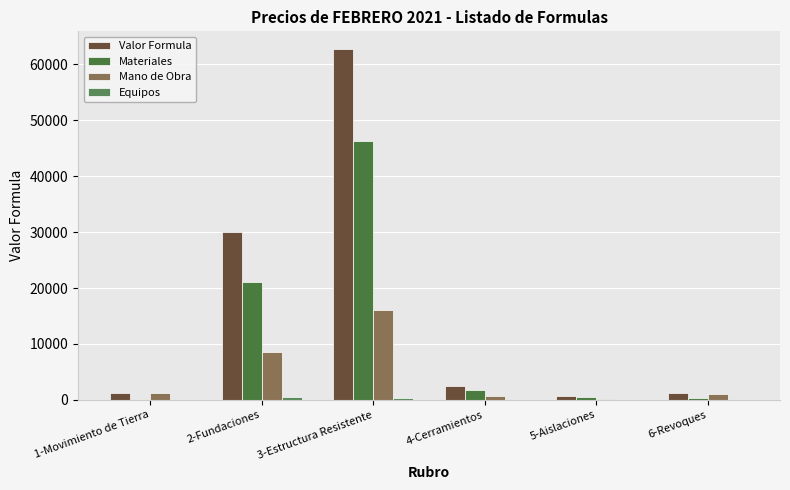

What value does the Equipos series have at 3-Estructura Resistente?

390.5